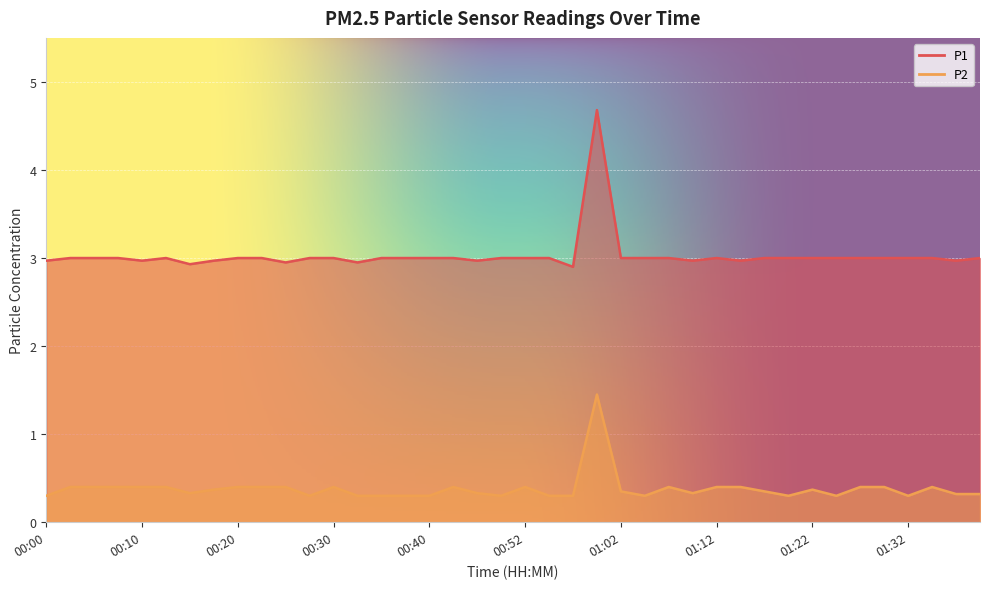

What is the greatest value displayed?

4.7